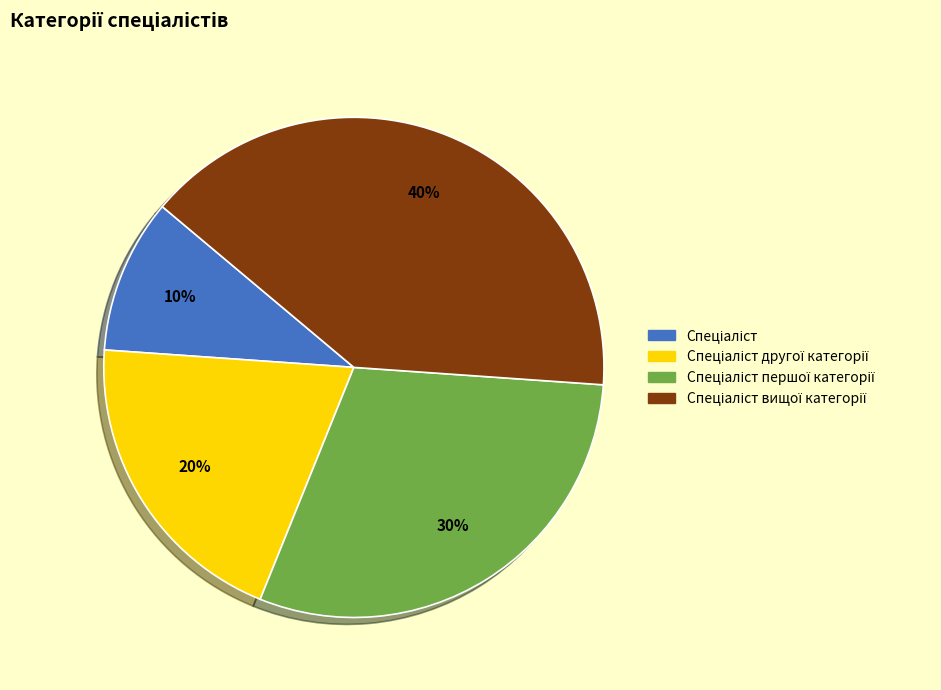

To the nearest percent, what is the difference between the largest and smallest slice percentages?

30%